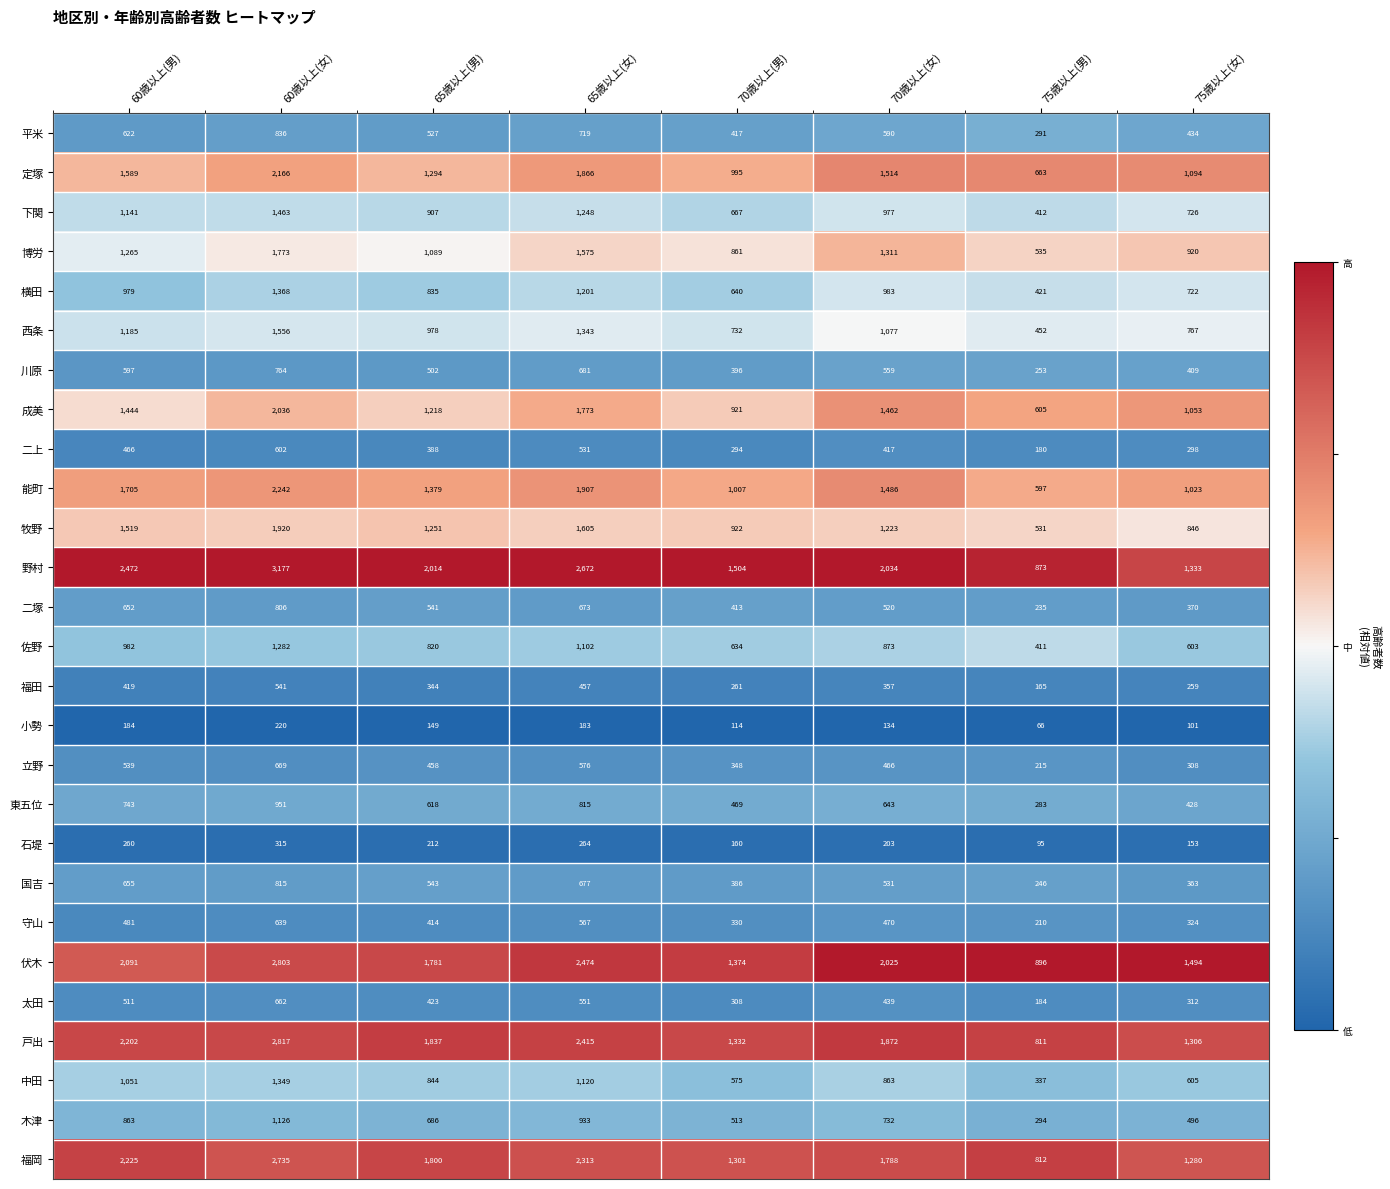

Rank the series at 60歳以上(男) from highest to lowest value.

野村, 福岡, 戸出, 伏木, 能町, 定塚, 牧野, 成美, 博労, 西条, 下関, 中田, 佐野, 横田, 木津, 東五位, 国吉, 二塚, 平米, 川原, 立野, 太田, 守山, 二上, 福田, 石堤, 小勢